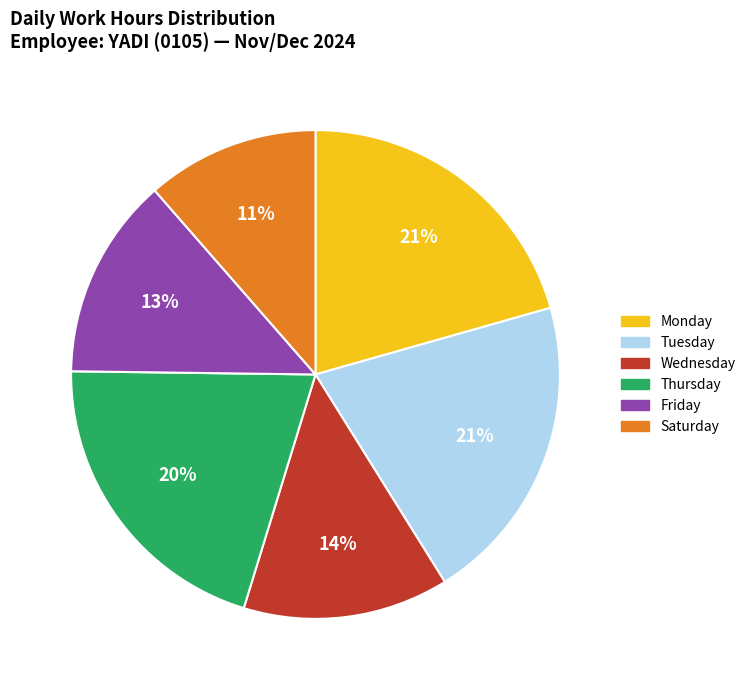

Is the sum of Friday and Saturday greater than half?

No